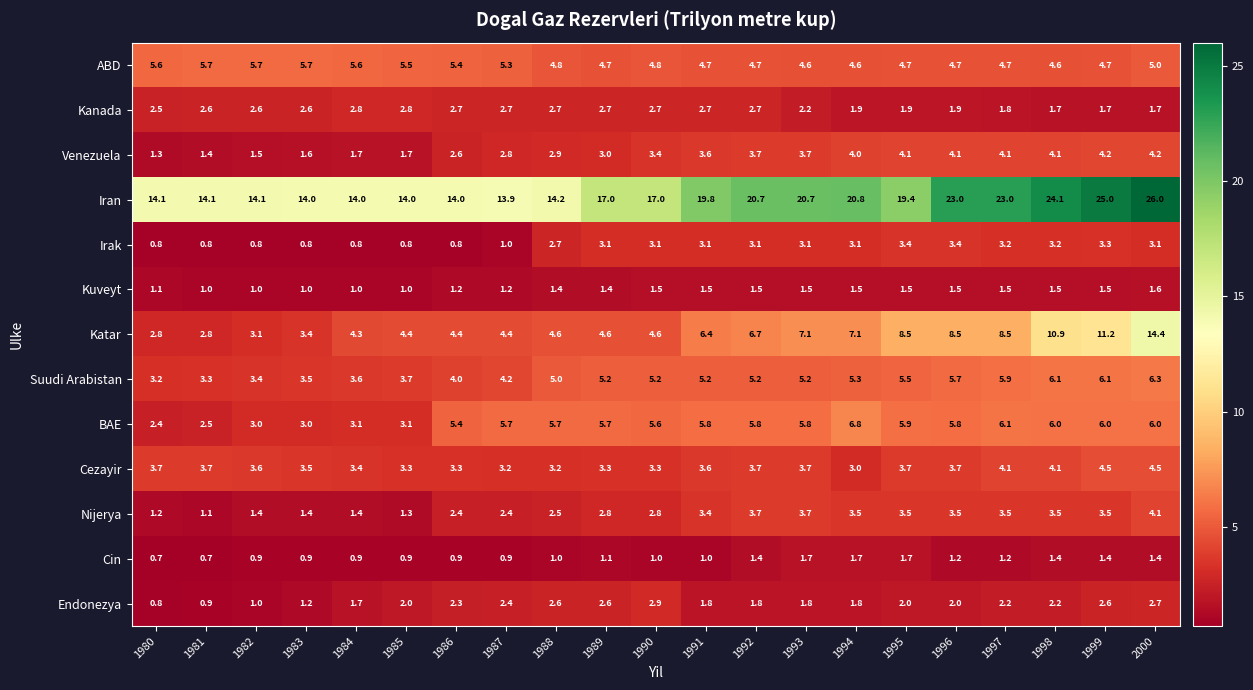

At how many categories does at least one series exceed 4?

21